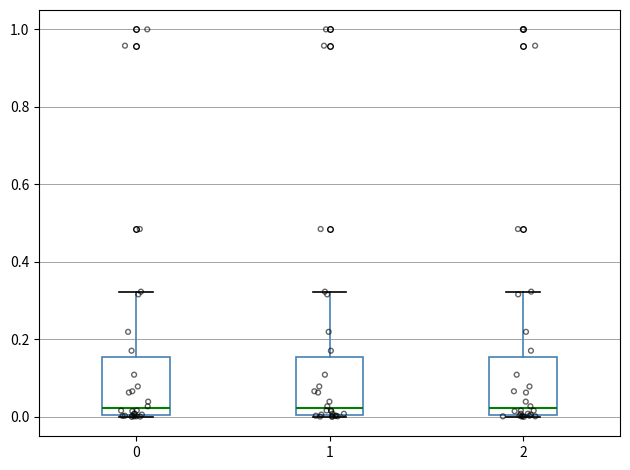

Reading left to right, read every box against the y-axis: the position of its median line, the range the box covers, and the ends of its whiskers. The values are not printed on the chart, so give them approximately, as read against the axis.

0: median 0.02, box 0.00 to 0.16, whiskers 0.00 to 0.32
1: median 0.02, box 0.00 to 0.16, whiskers 0.00 to 0.32
2: median 0.02, box 0.00 to 0.16, whiskers 0.00 to 0.32